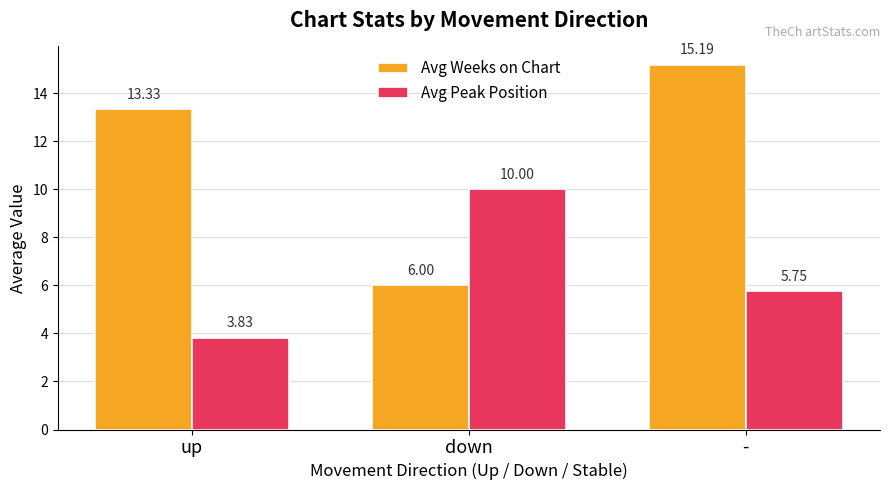

Is it true that Avg Weeks on Chart equals 4.8 at up?

False